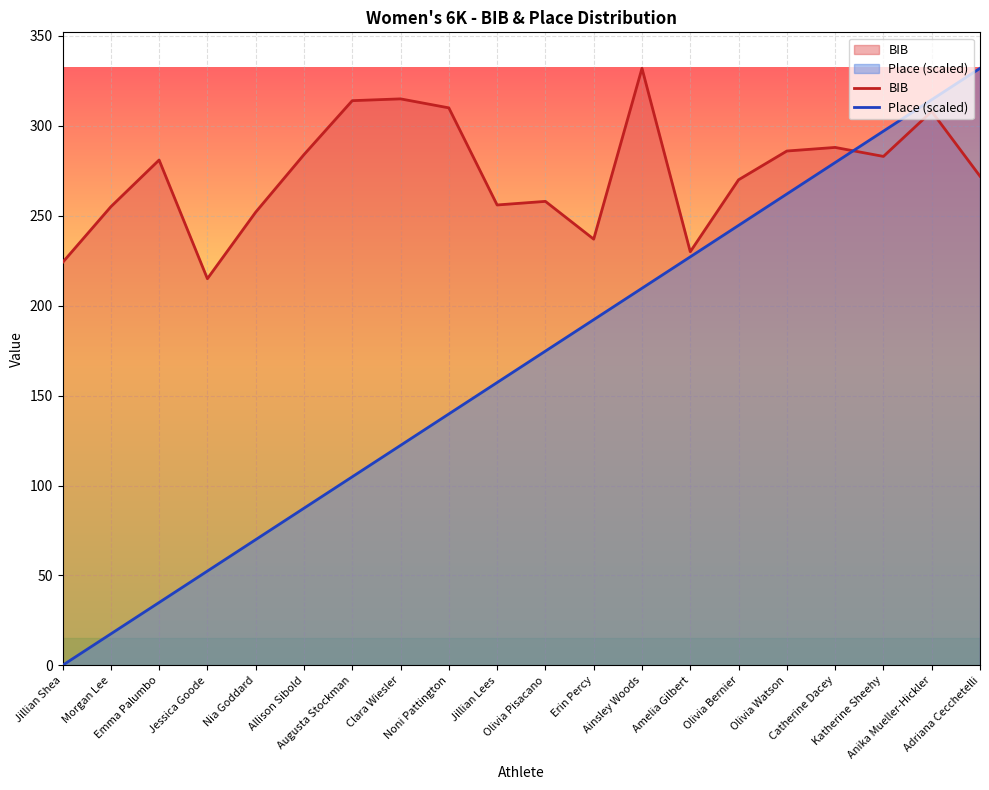

At which category does BIB reach its first local peak?

Emma Palumbo